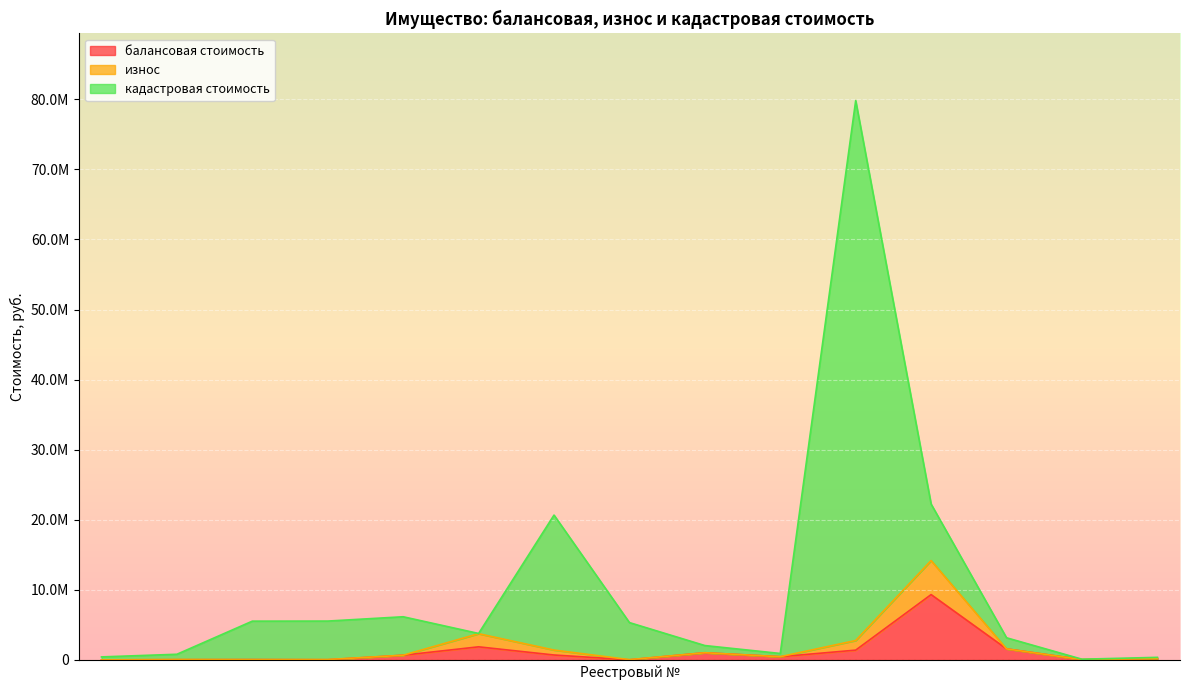

What is the total value across all series at 11075?

158104.6